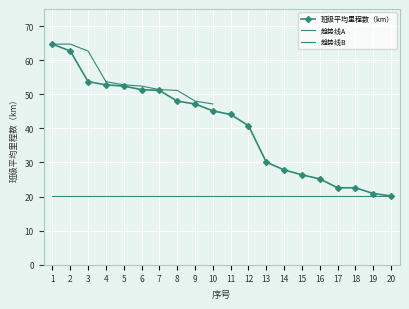

Between 11 and 6, which is larger?

6